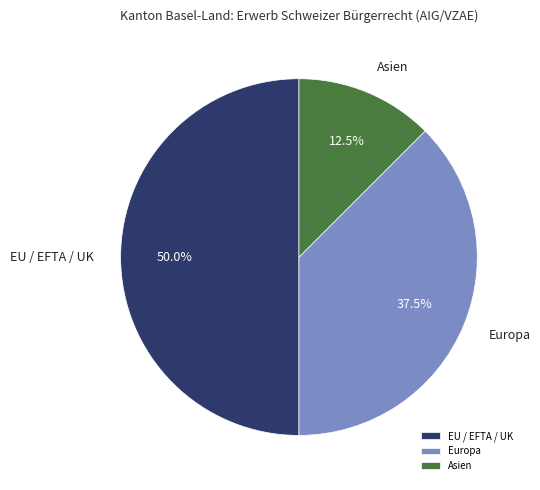

How many segments does this pie chart have?

3